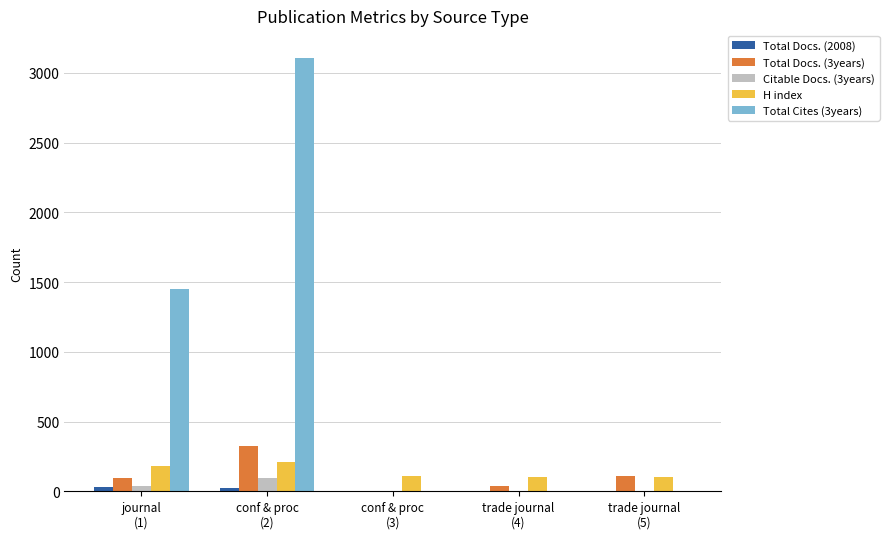

How many groups of bars are there?

5